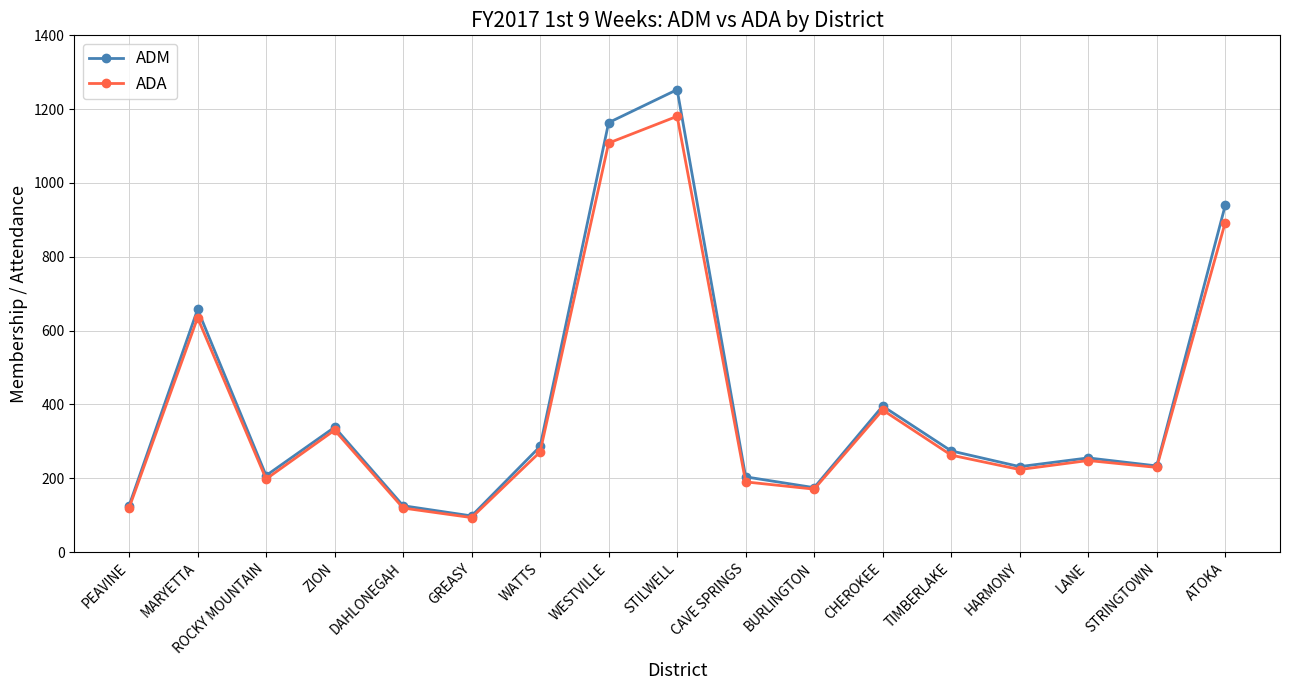

Rank the series by their maximum value, from lowest to highest.

ADA, ADM